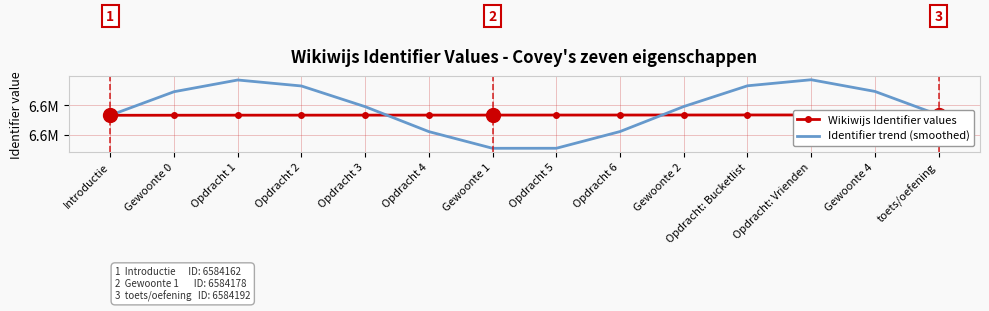

How many series are shown in this chart?

2